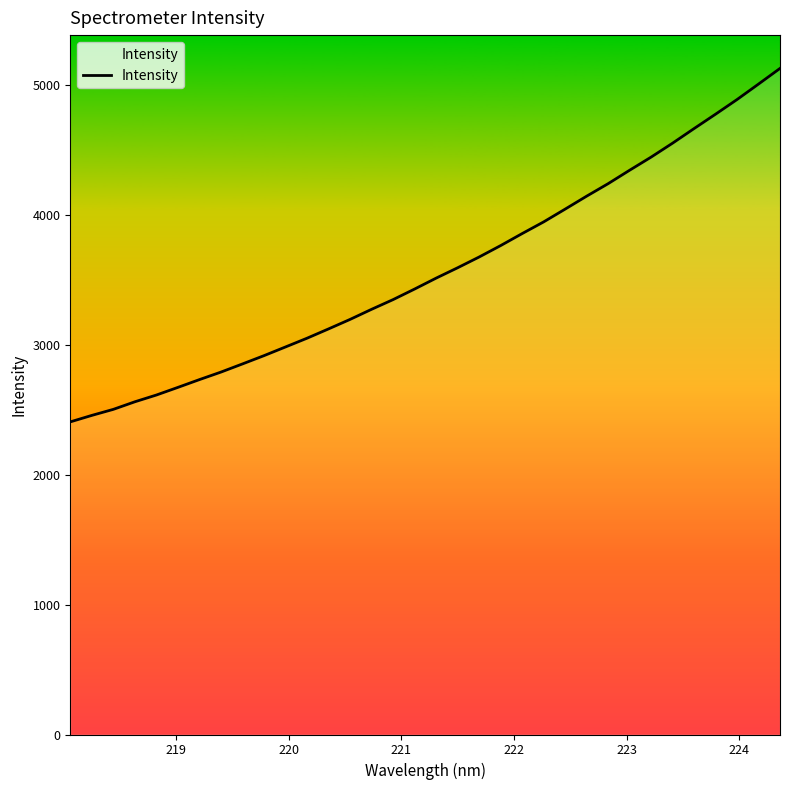

What is the maximum value shown in the chart?

5125.5